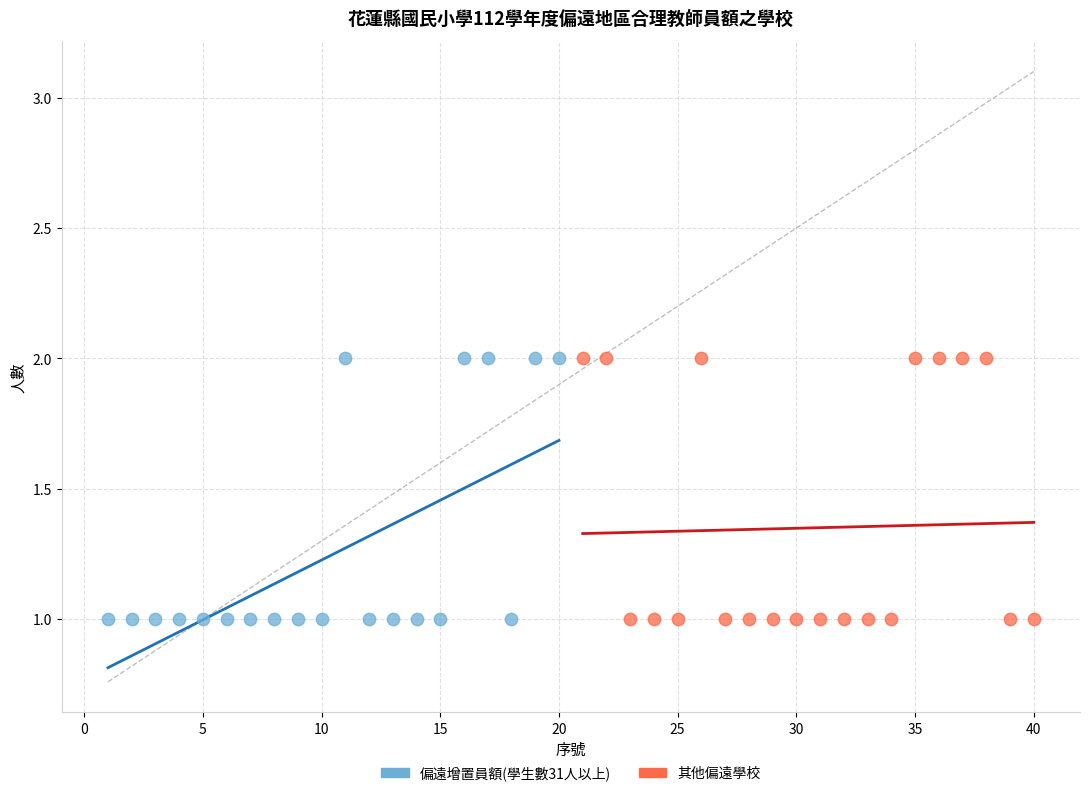

What are all the series names shown in the legend?

偏遠增置員額(學生數31人以上), 其他偏遠學校